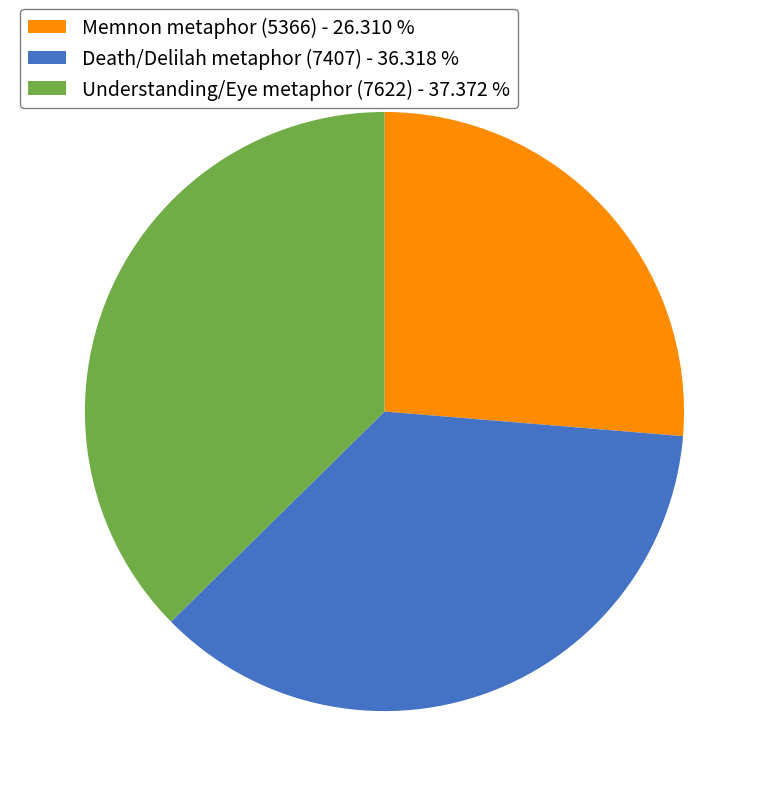

Which has a higher value, Understanding/Eye metaphor (7622) - 37.372 % or Memnon metaphor (5366) - 26.310 %?

Understanding/Eye metaphor (7622) - 37.372 %